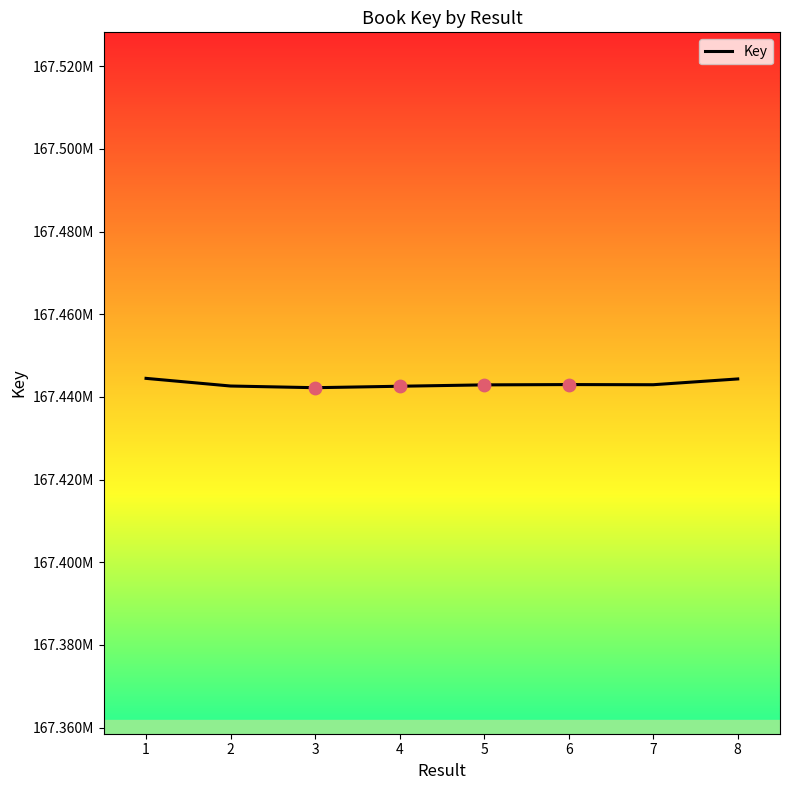

What is the ratio of the value at 8 to the value at 2?

1.0